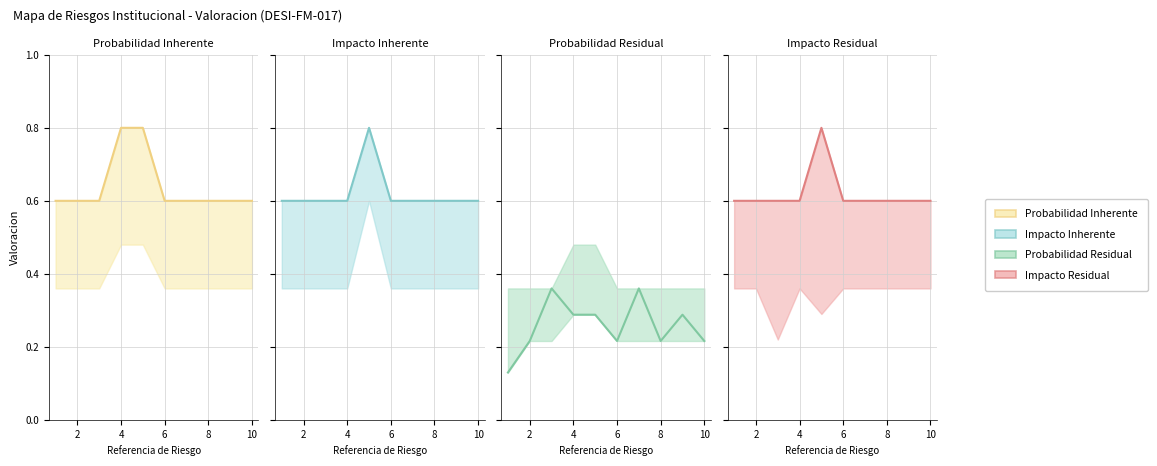

True or false: Probabilidad Residual has a value of 0.2 at 8.

True